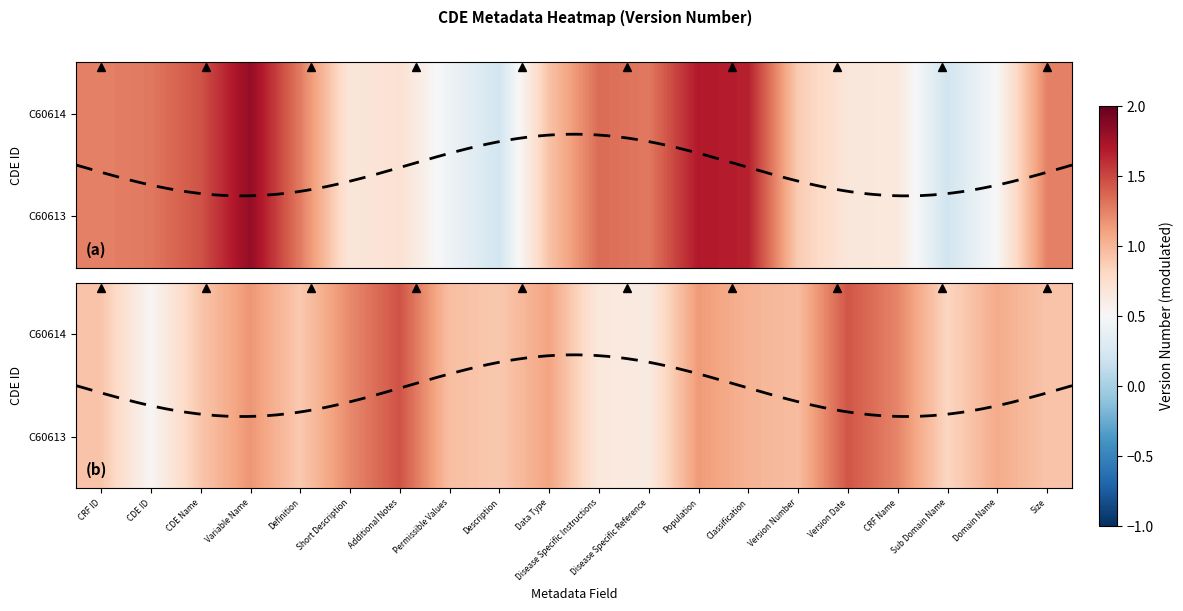

What is the average value of the C60614 series?

1.0